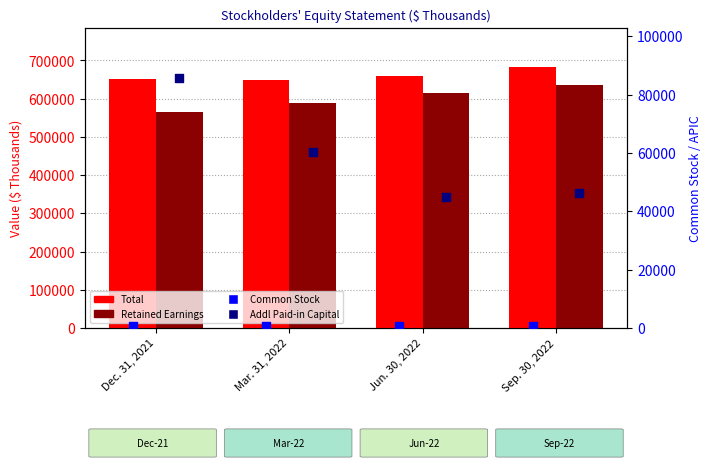

Which series has the largest Y range (max minus min)?

Retained Earnings